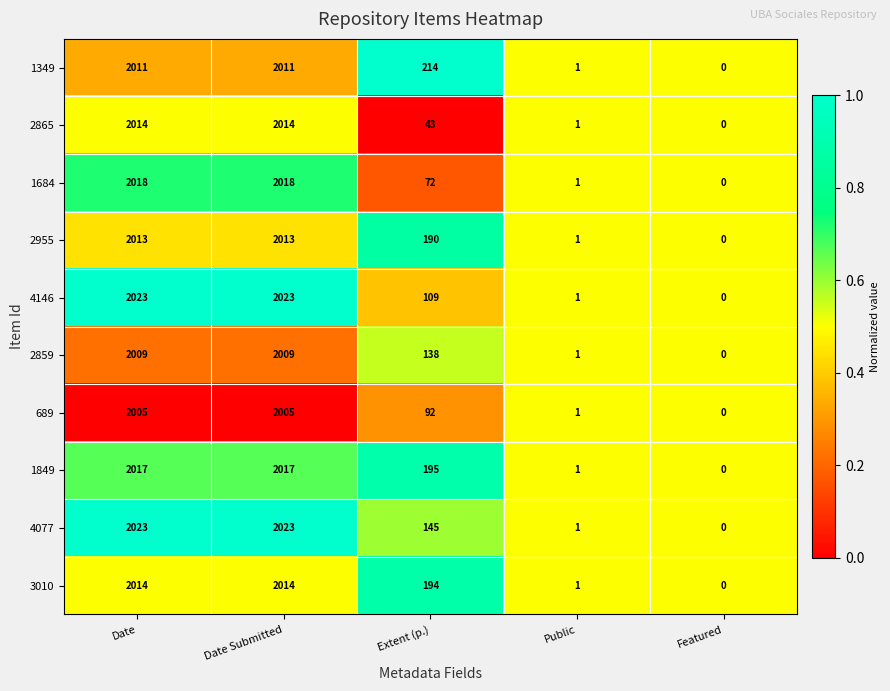

Which series has the largest total across all categories?

1349